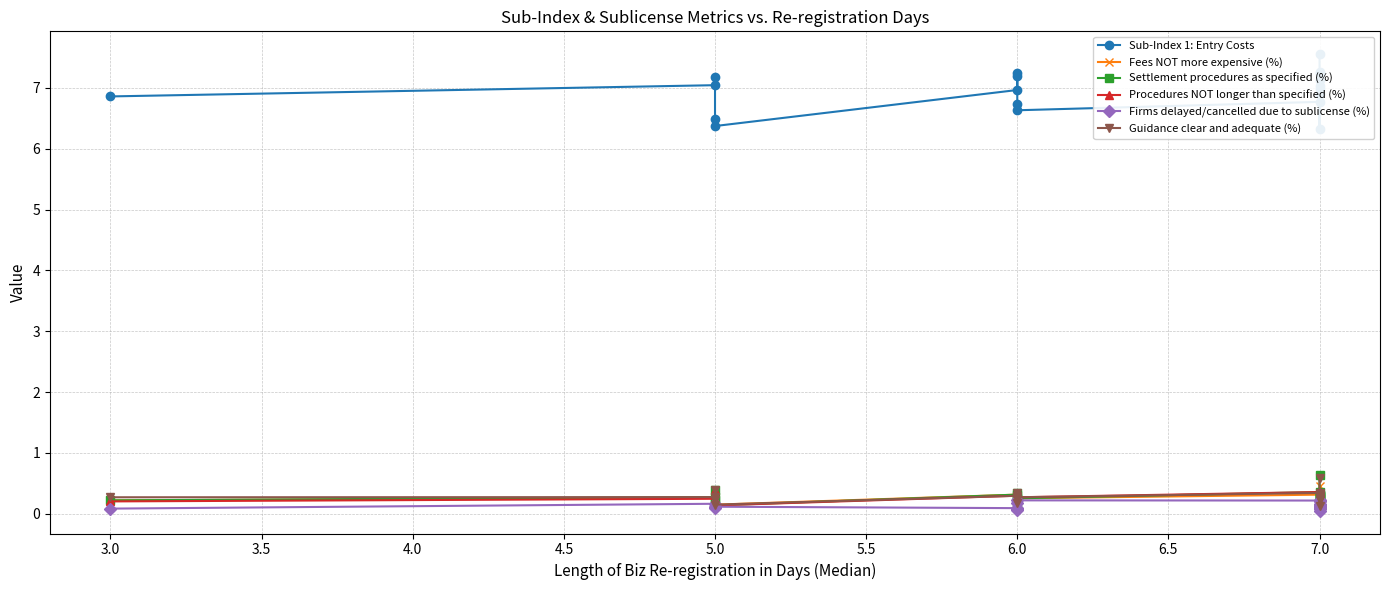

True or false: Firms delayed/cancelled due to sublicense (%) and Sub-Index 1: Entry Costs cross at least once.

False